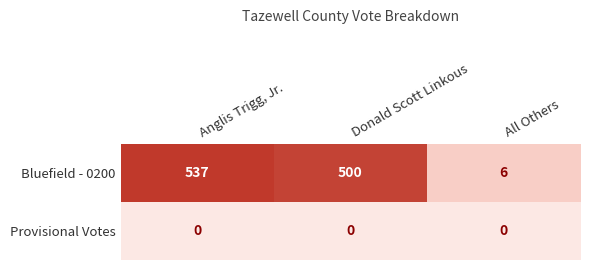

The Bluefield - 0200 series shows 905 at Anglis Trigg, Jr.. True or false?

False